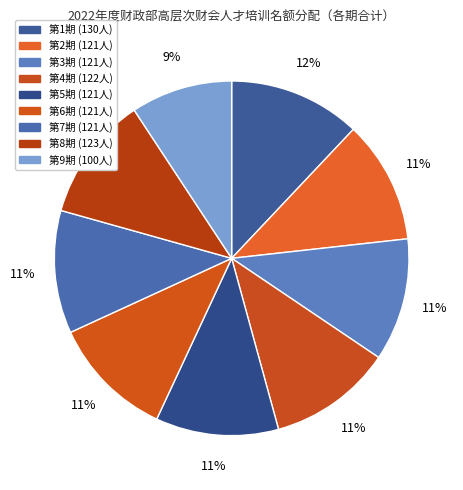

True or false: 第7期 accounts for 1% of the total.

False